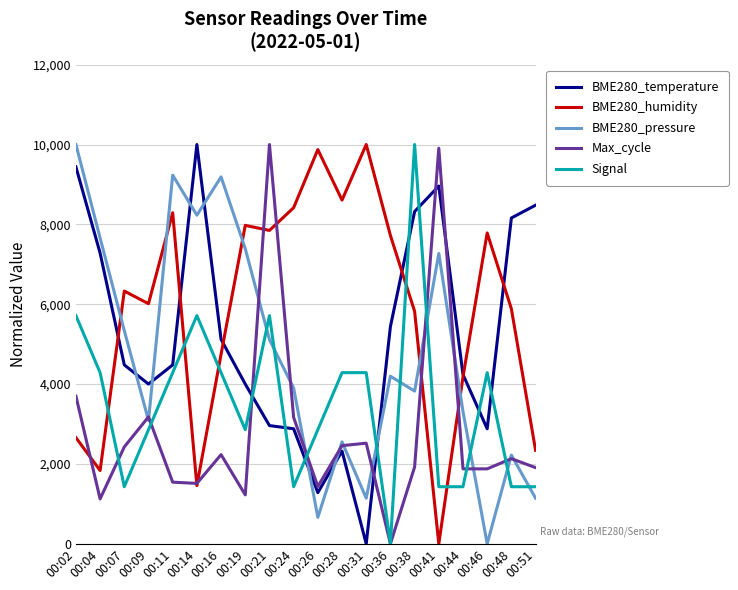

At which label does Max_cycle first exceed 2131?

00:02